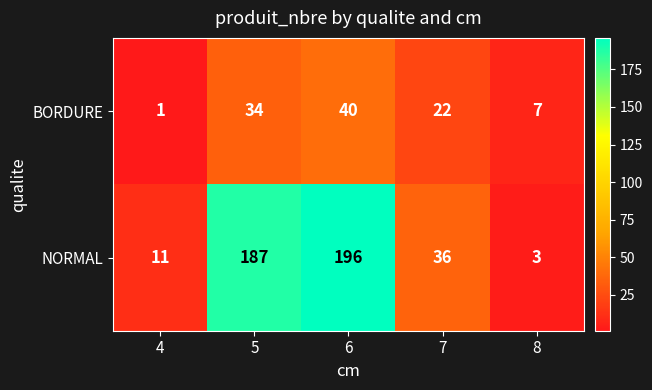

Reading left to right, what are all the values shown in this chart?

BORDURE: 4=1	5=34	6=40	7=22	8=7
NORMAL: 4=11	5=187	6=196	7=36	8=3